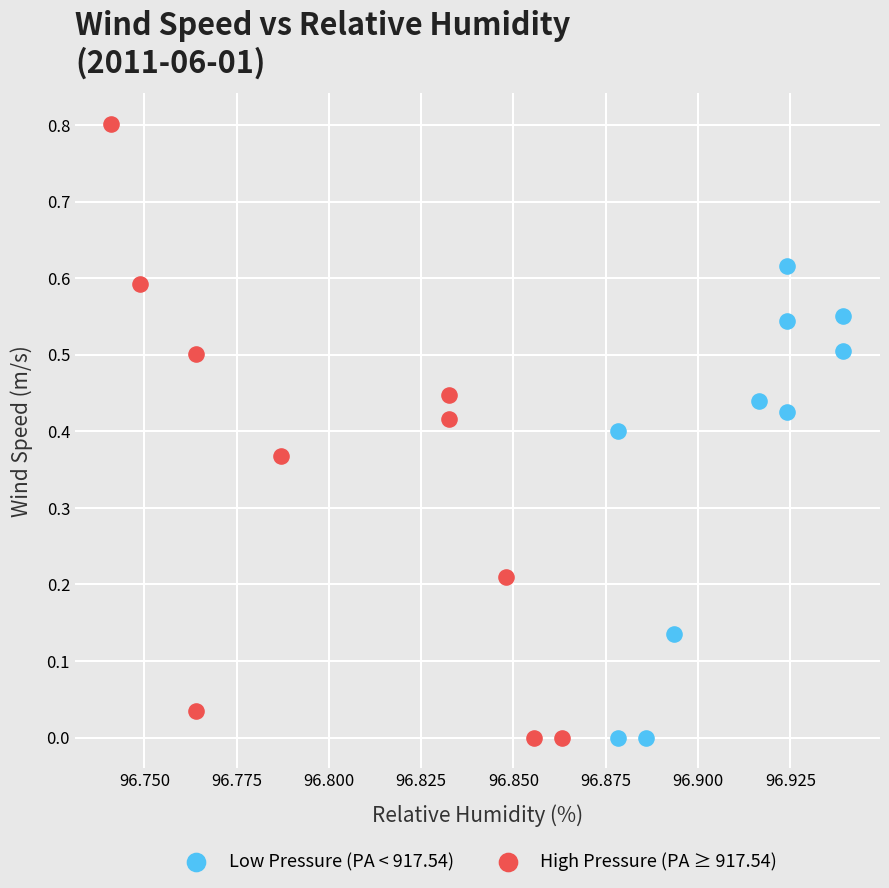

Which series contains the highest Y value?

High Pressure (PA ≥ 917.54)